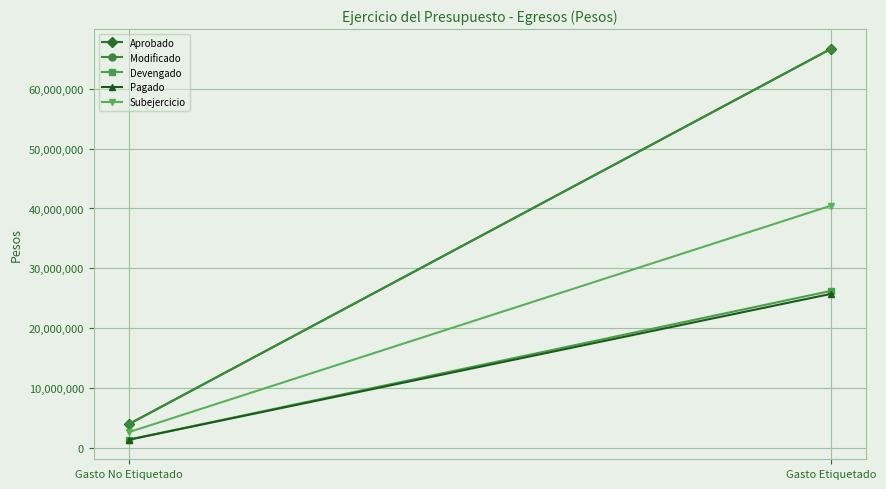

Which has a higher value, Gasto No Etiquetado or Gasto Etiquetado?

Gasto Etiquetado